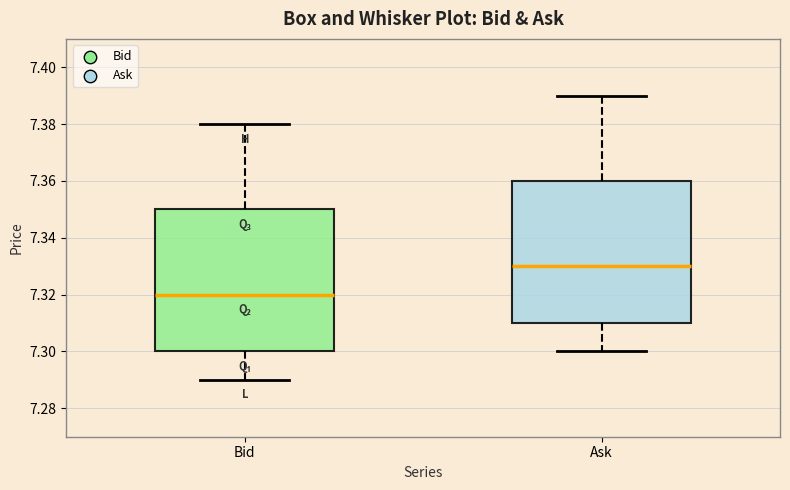

Reading left to right, read every box against the y-axis: the position of its median line, the range the box covers, and the ends of its whiskers. The values are not printed on the chart, so give them approximately, as read against the axis.

Bid: median 7.32, box 7.30 to 7.35, whiskers 7.29 to 7.38
Ask: median 7.33, box 7.31 to 7.36, whiskers 7.30 to 7.39